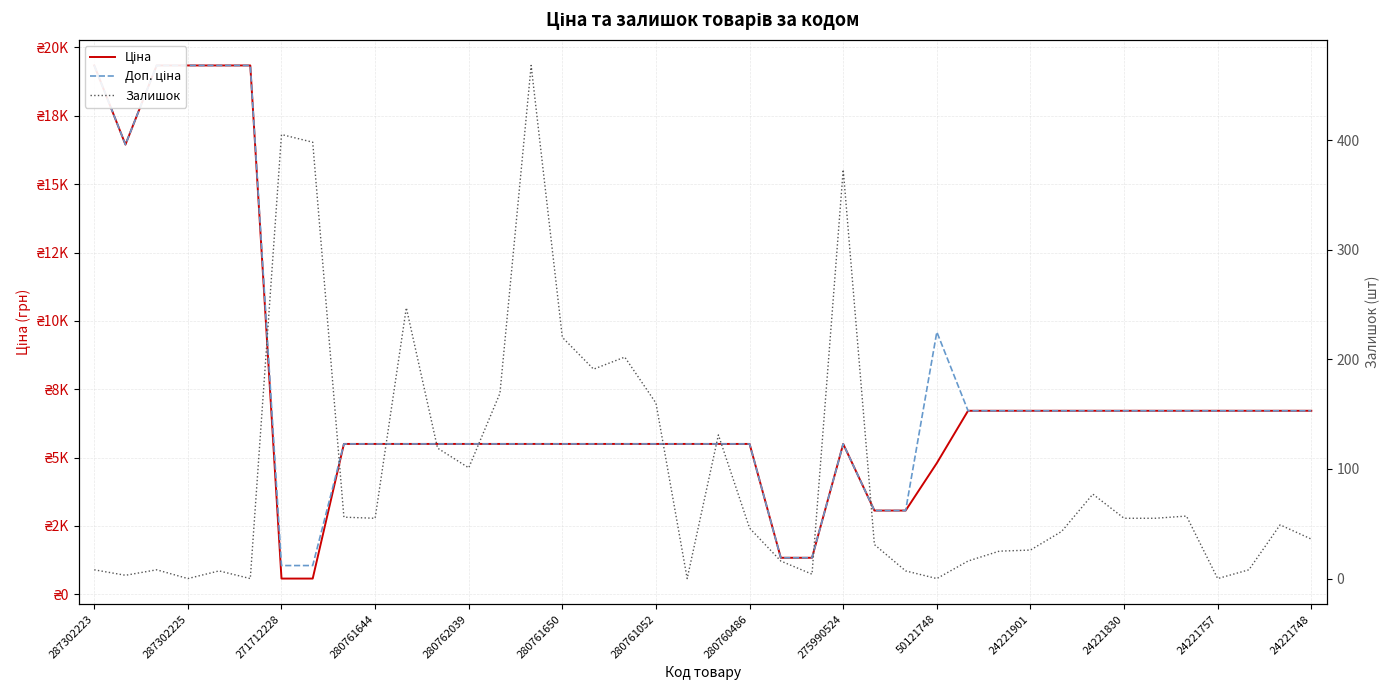

True or false: Доп. ціна and Ціна intersect in this chart.

False